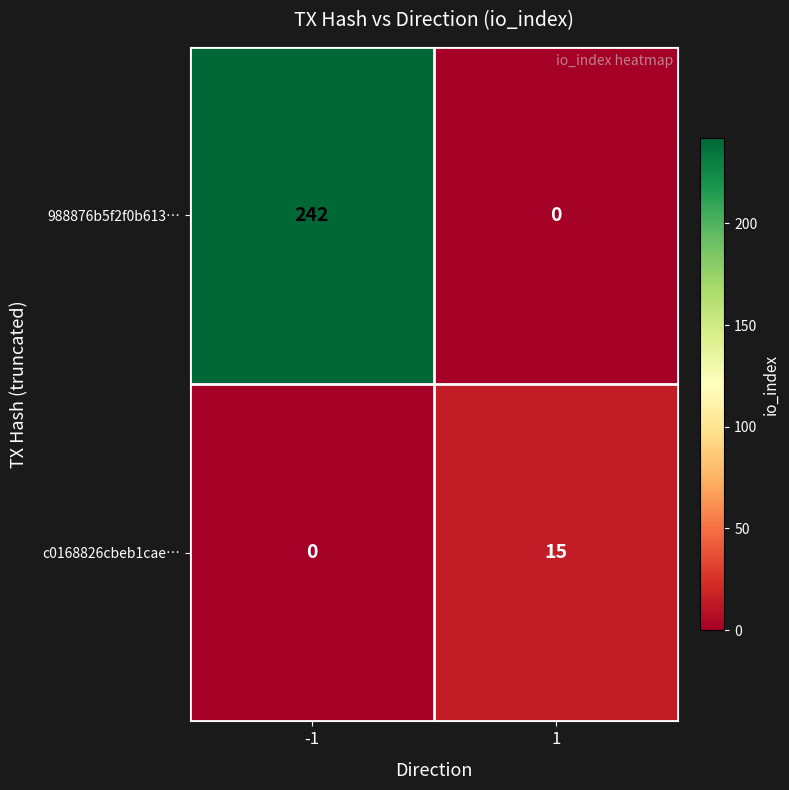

What is the average value of the 988876b5f2f0b613… series?

121